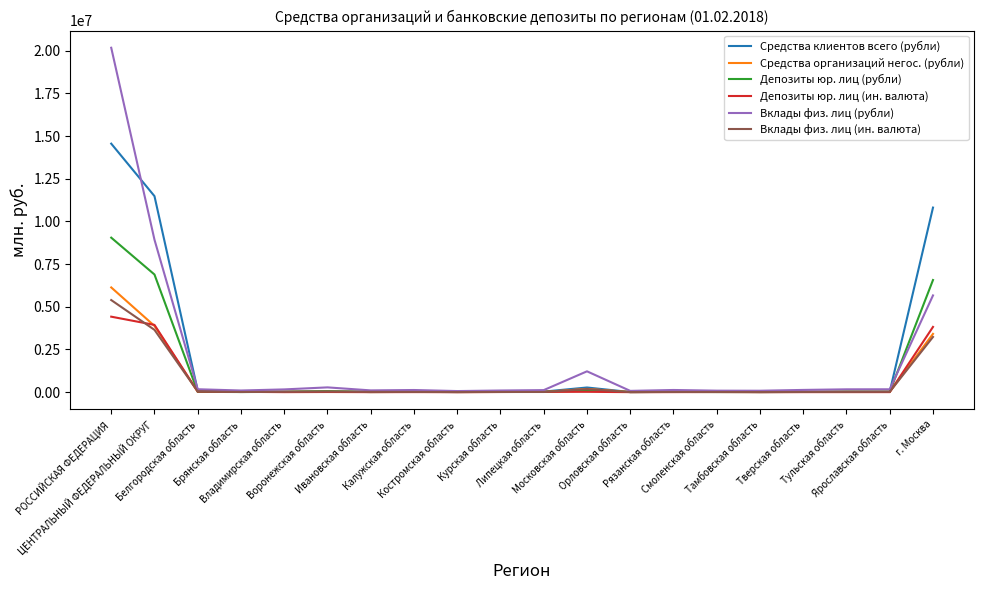

Which series has the largest range (max minus min)?

Вклады физ. лиц (рубли)